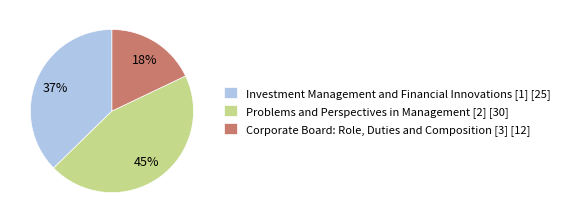

How many slices are in this pie chart?

3